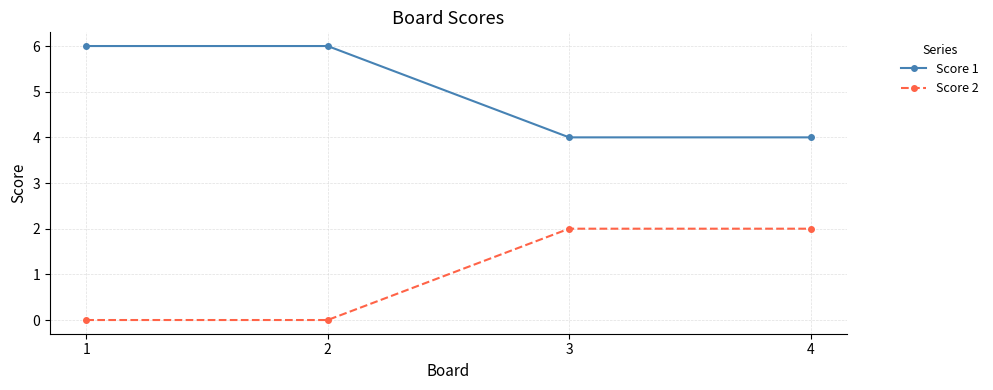

What is the sum of the Score 2 values at 1 and 4?

2